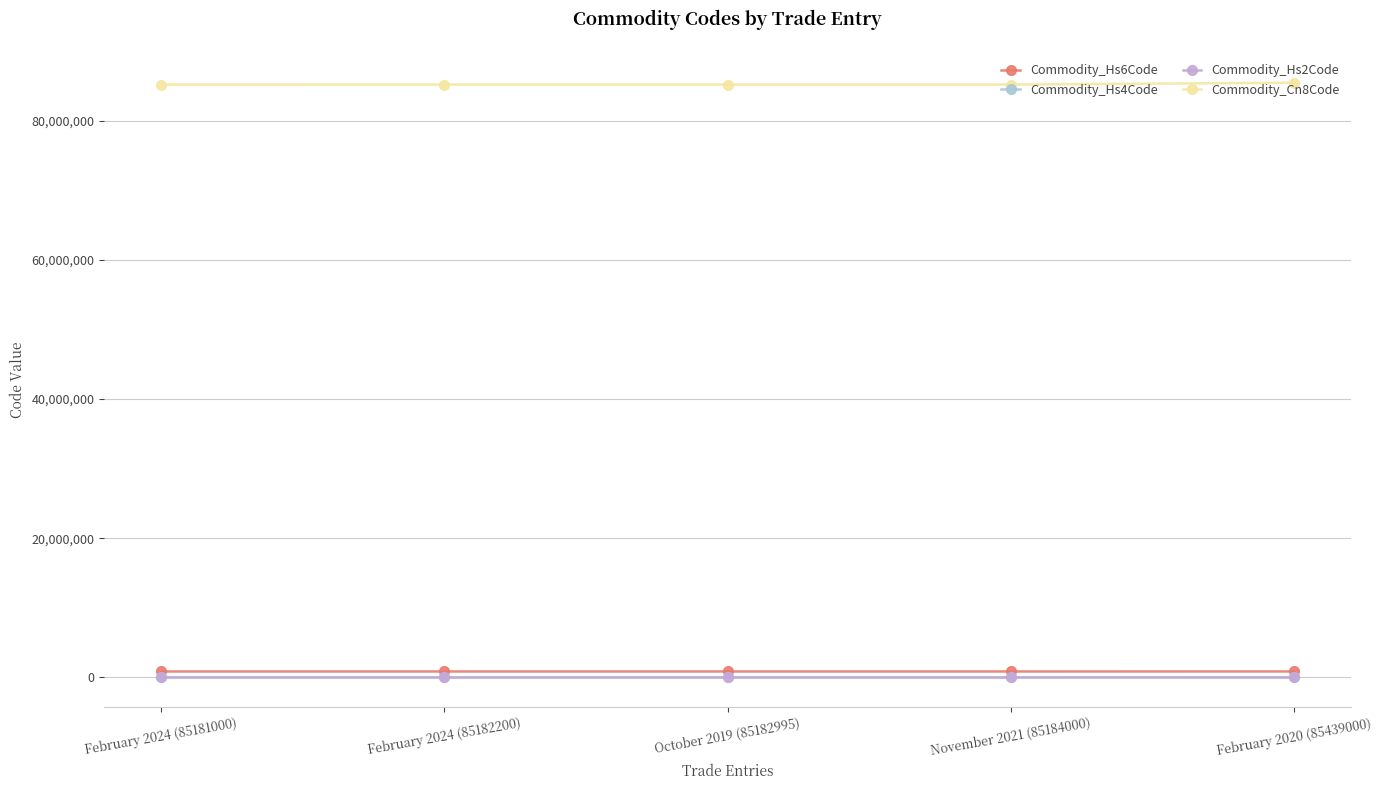

What is the label of the 5th point from the left?

February 2020 (85439000)